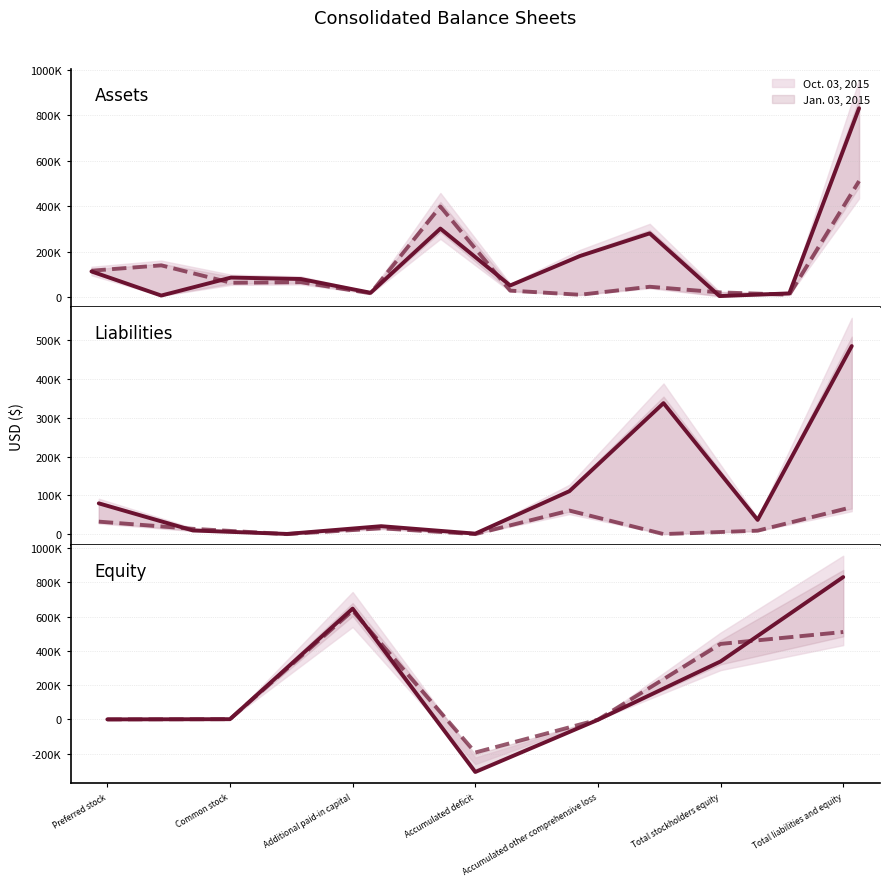

In Jan. 03, 2015, how many points are lower than both neighbors (excluding endpoints)?

1